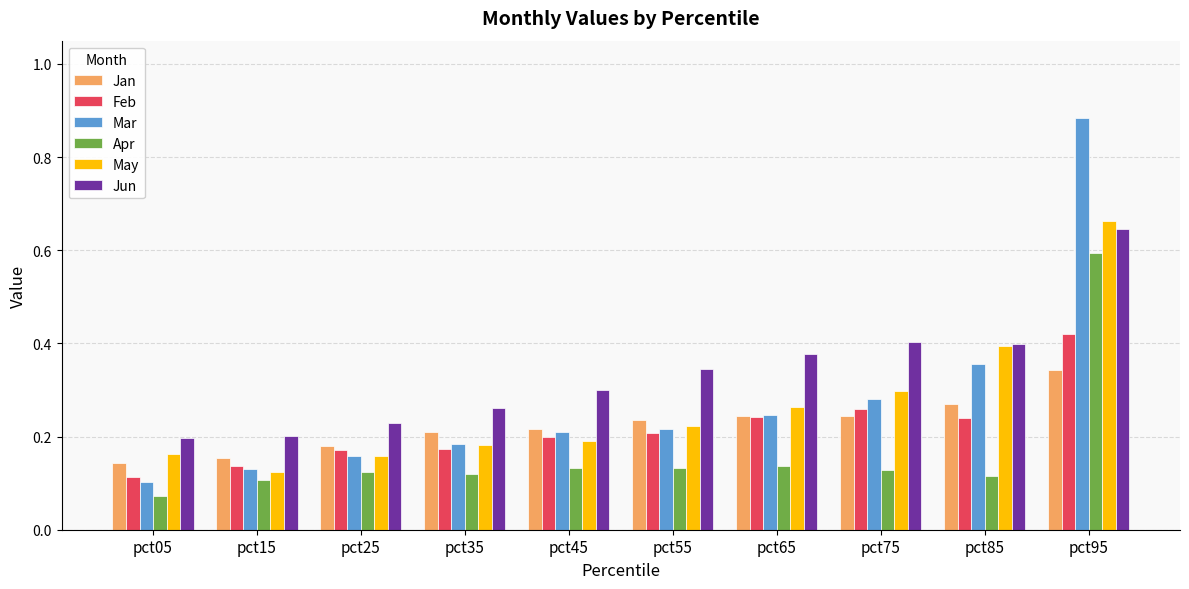

What are all the series names shown in the legend?

Jan, Feb, Mar, Apr, May, Jun